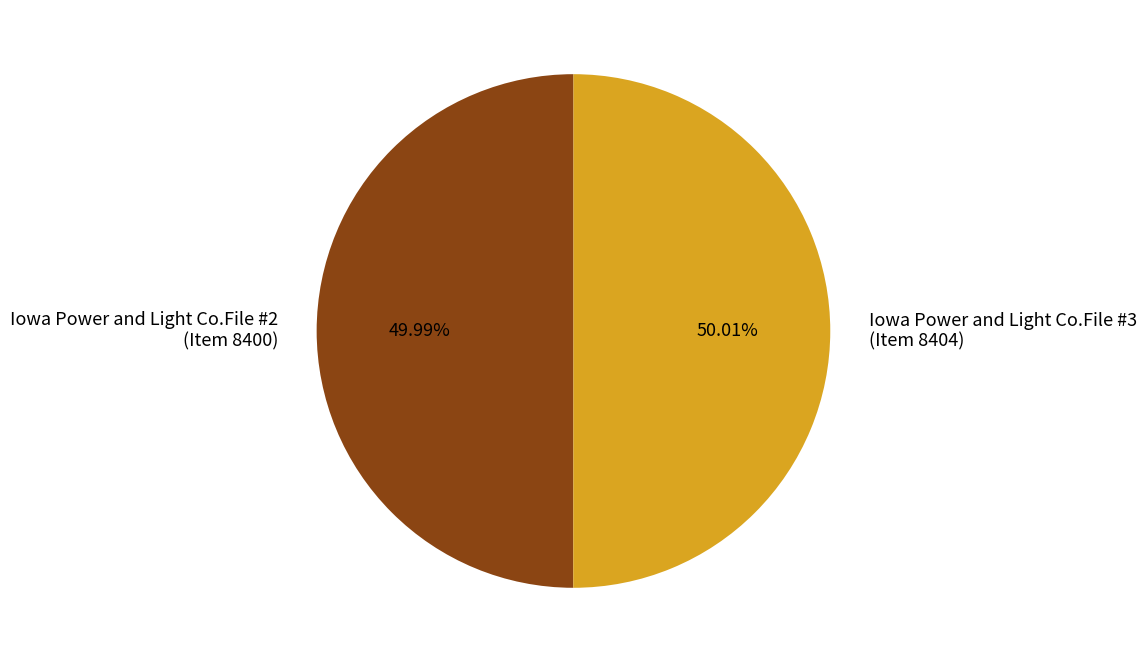

Count the number of slices in the pie.

2